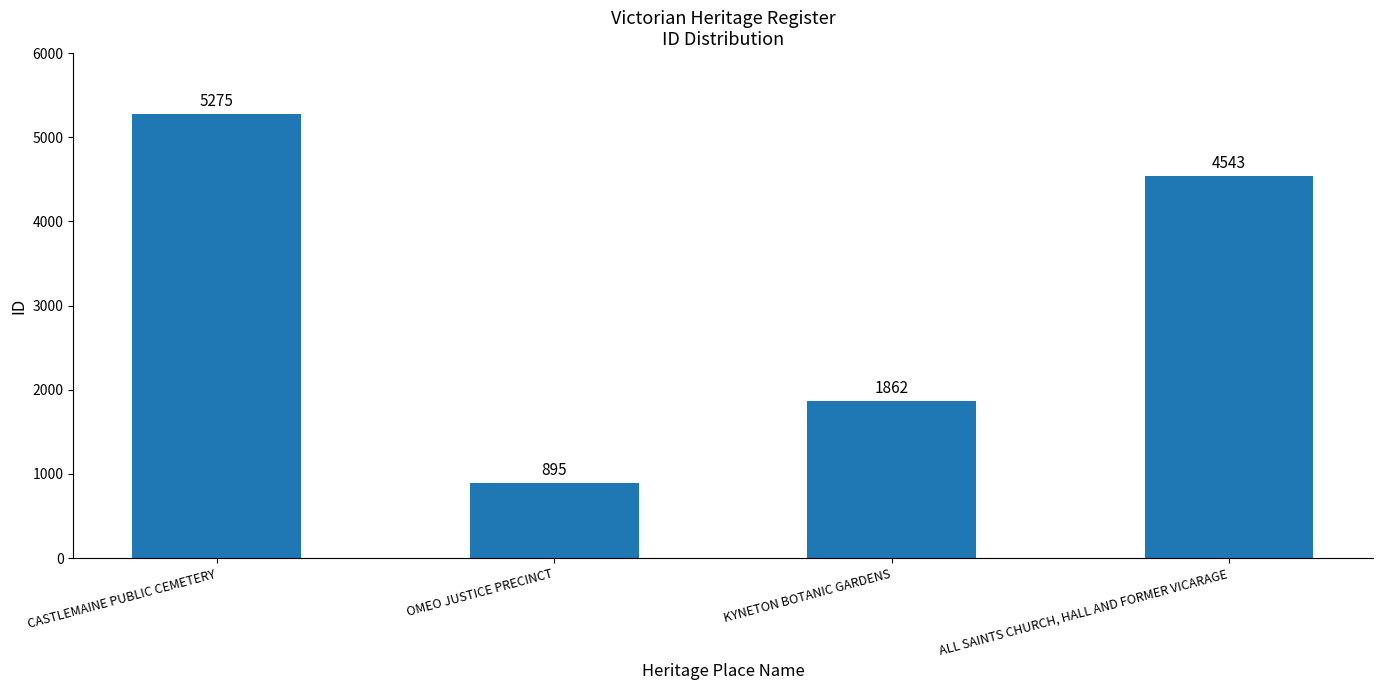

What is the difference between the maximum and minimum values?

4380